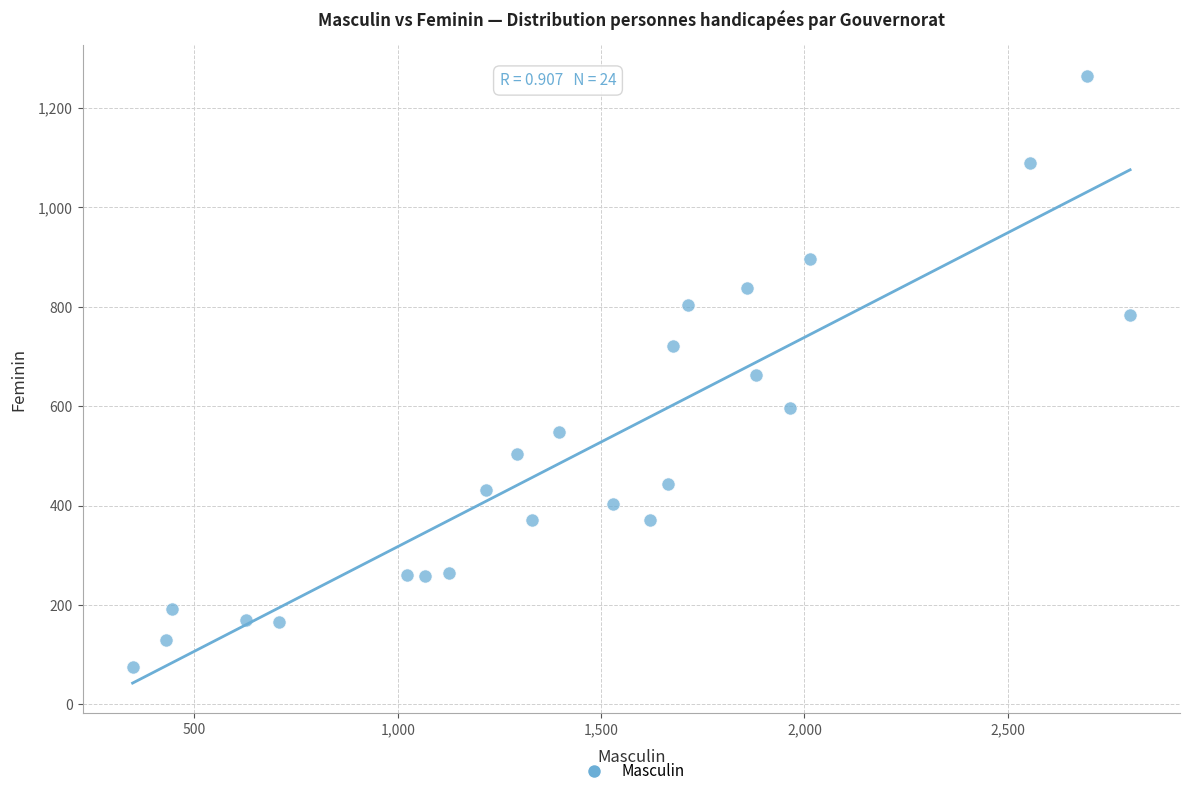

What is the range of X values (max minus min)?

2453